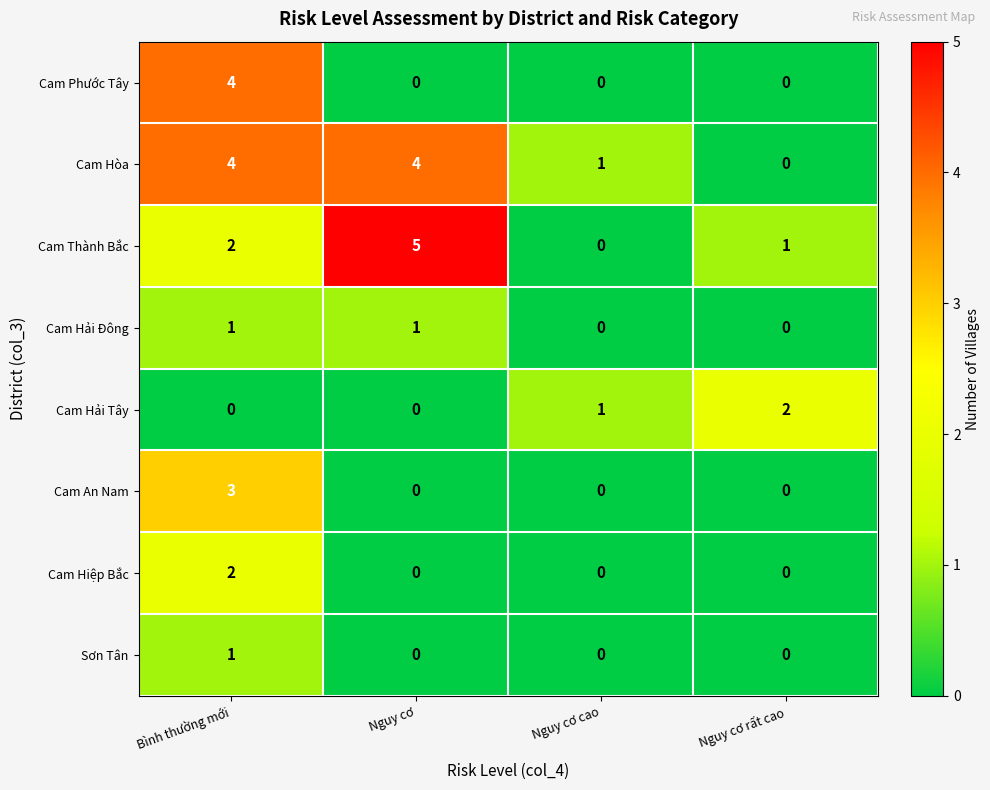

The Cam Hải Tây series shows 1 at Nguy cơ. True or false?

False